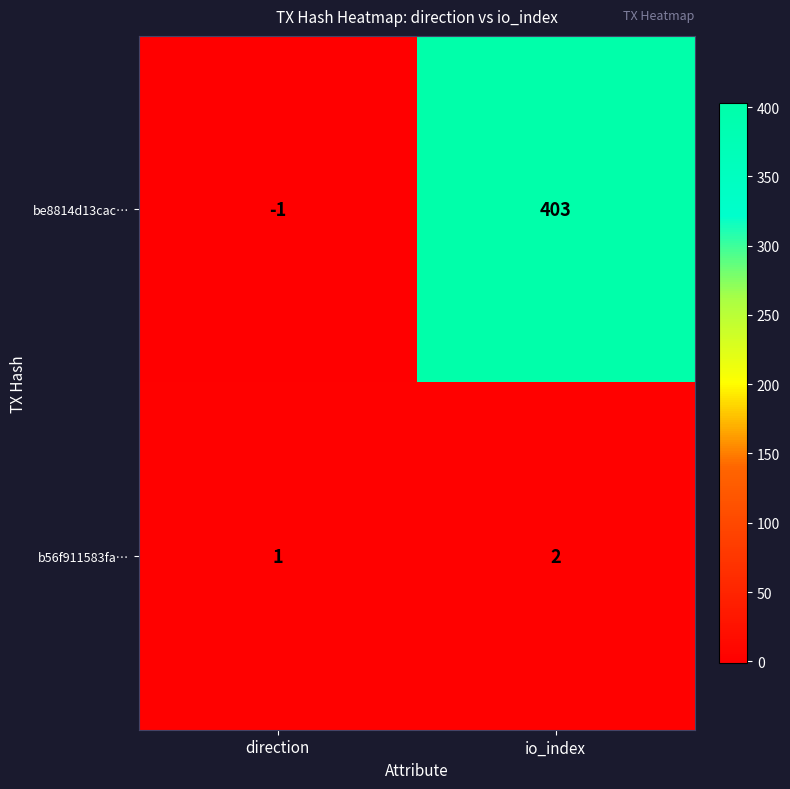

Reading left to right, transcribe all the data shown in this chart.

be8814d13cac…: direction=-1	io_index=403
b56f911583fa…: direction=1	io_index=2